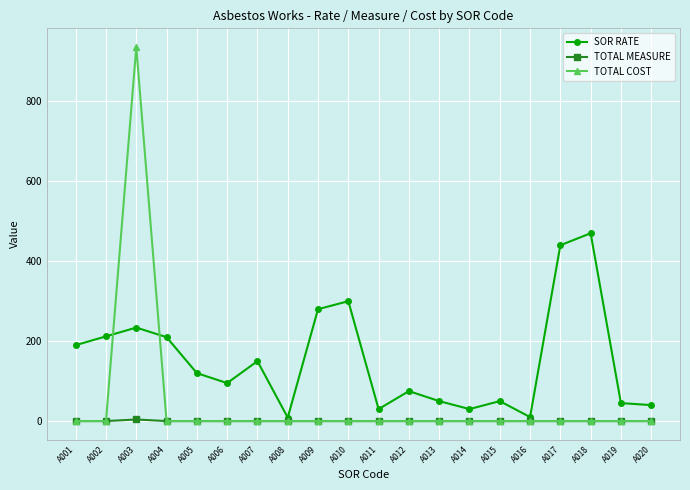

What is the highest value of the TOTAL MEASURE series?

4.0